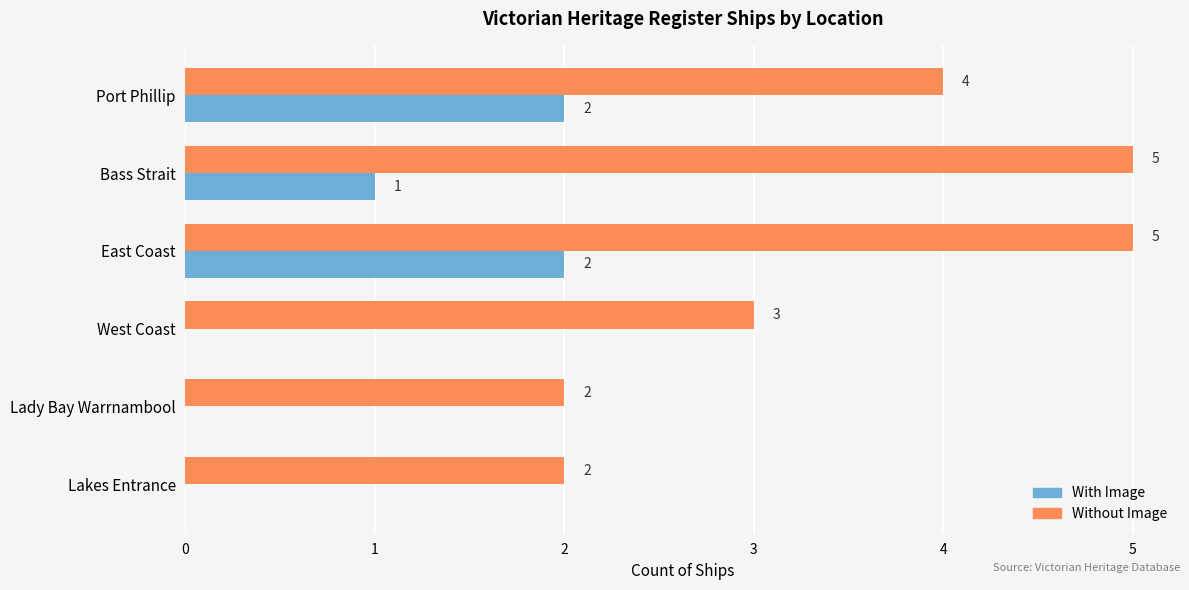

At which label is Without Image closest to 3?

West Coast